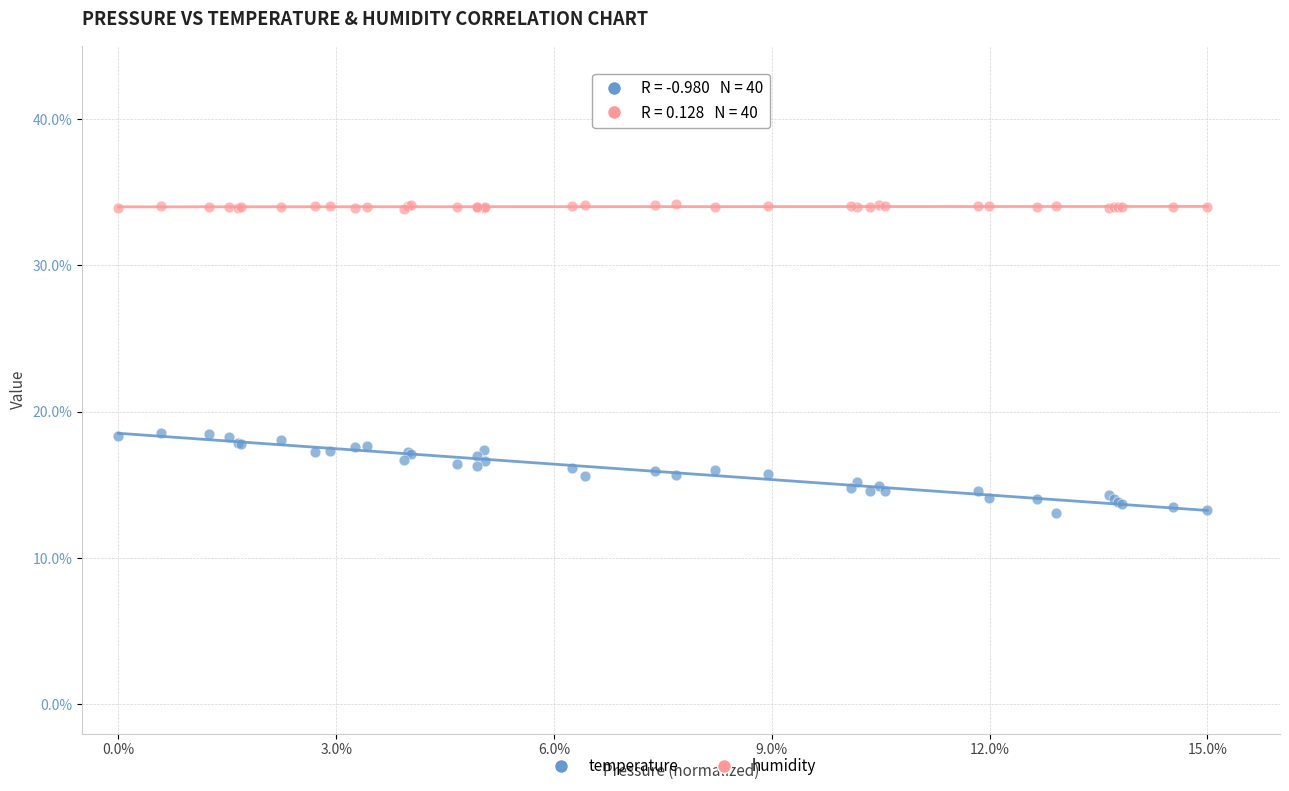

Which series contains the highest Y value?

humidity